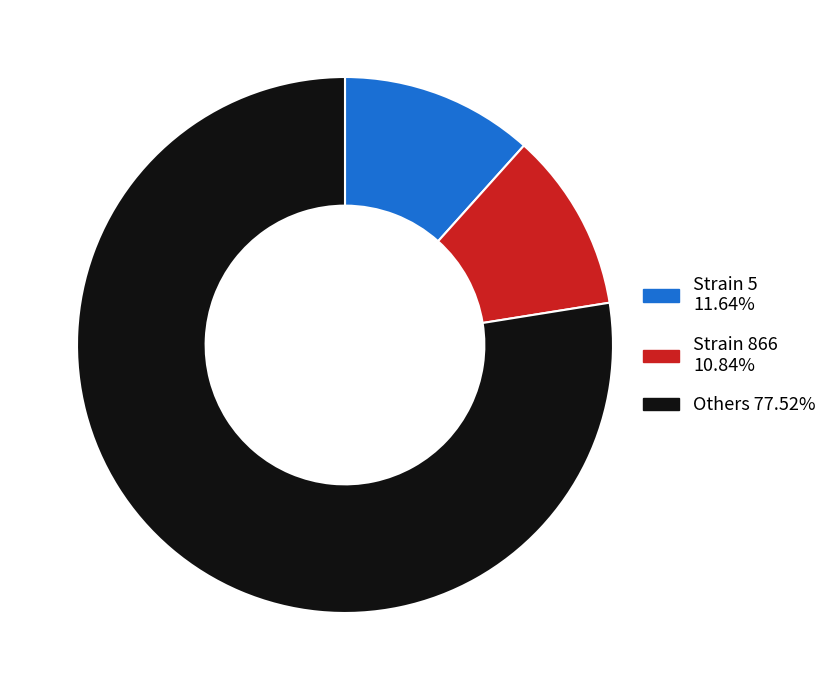

Is there any slice that represents more than half of the pie?

Yes